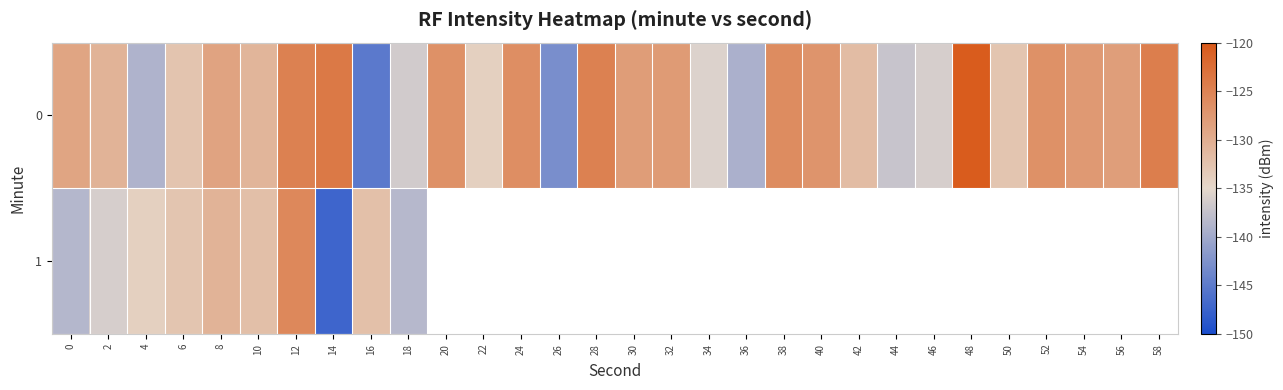

What is the lowest value of the 1 series?

-147.3